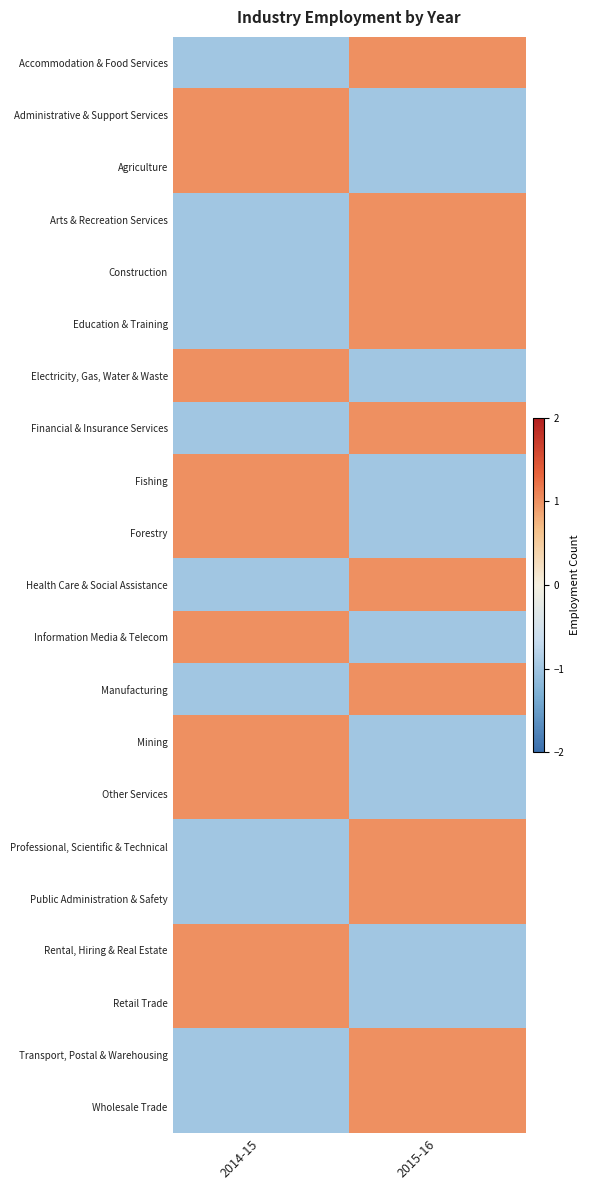

What is the total value across all series at 2015-16?

1